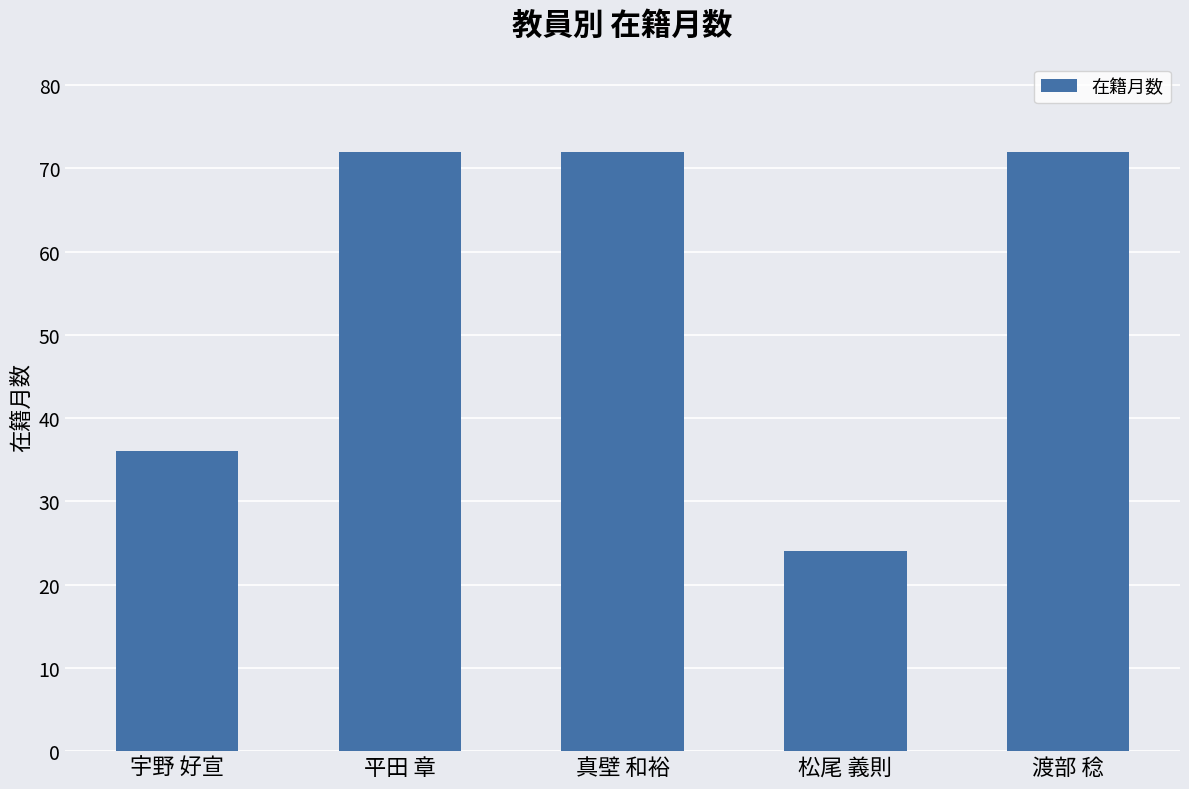

What is the sum of the values at 宇野 好宣 and 平田 章?

108